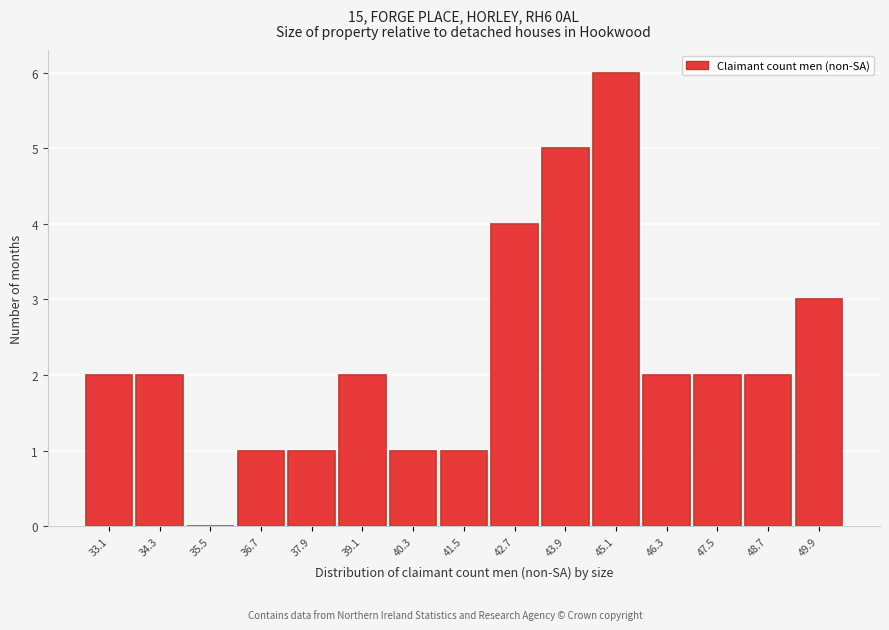

Reading left to right, what are all the values shown in this chart?

33.1=2	34.3=2	35.5=0	36.7=1	37.9=1	39.1=2	40.3=1	41.5=1	42.7=4	43.9=5	45.1=6	46.3=2	47.5=2	48.7=2	49.9=3